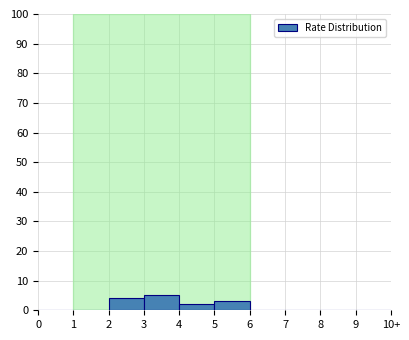

Reading left to right, transcribe all the data shown in this chart.

0=0	1=0	2=4	3=5	4=2	5=3	6=0	7=0	8=0	9=0